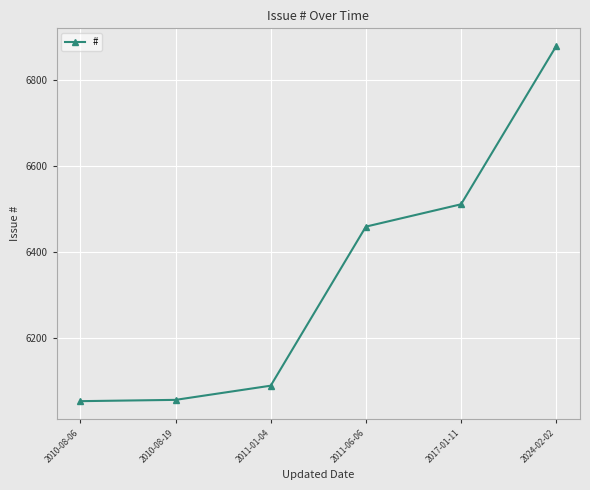

Is it true that the value at 2010-08-06 is 6052?

True